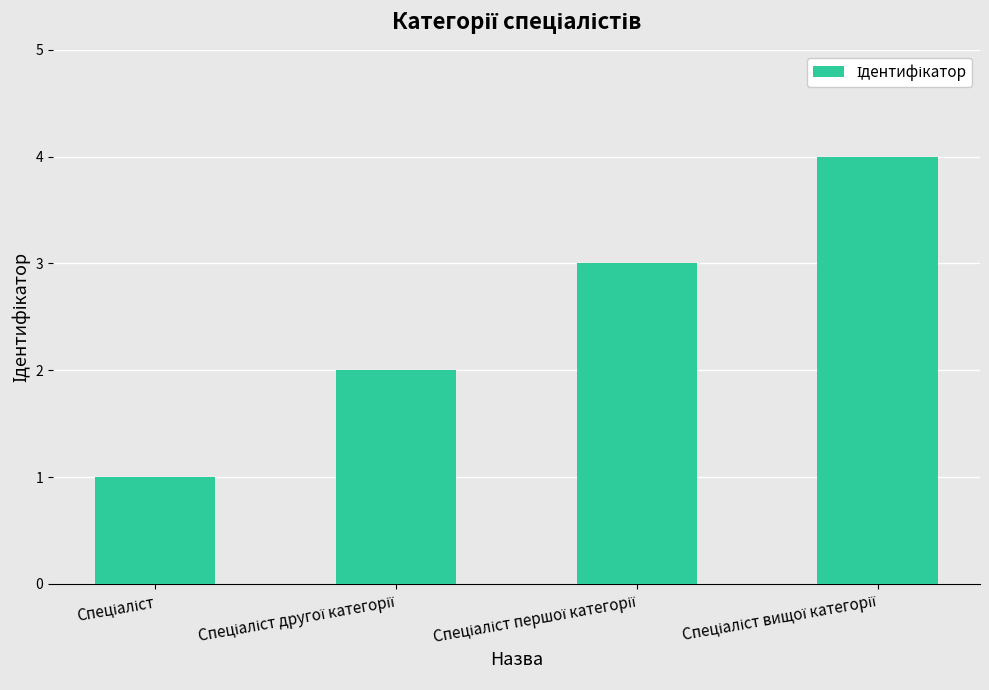

What is the sum of all values?

10